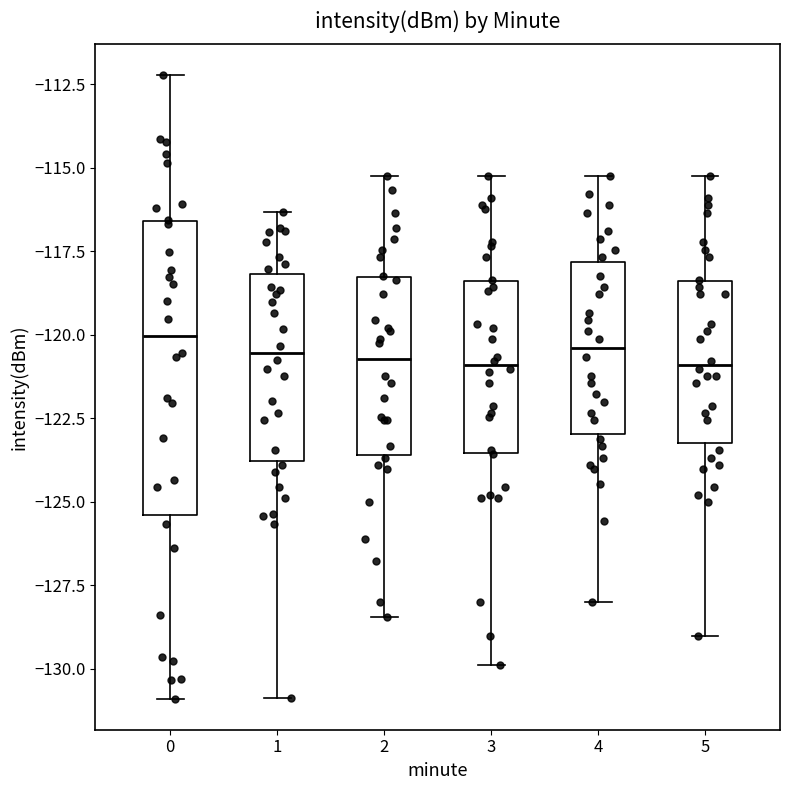

Reading left to right, read every box against the y-axis: the position of its median line, the range the box covers, and the ends of its whiskers. The values are not printed on the chart, so give them approximately, as read against the axis.

0: median -120.0, box -125.5 to -116.5, whiskers -131.0 to -112.0
1: median -120.5, box -124.0 to -118.0, whiskers -131.0 to -116.5
2: median -120.5, box -123.5 to -118.5, whiskers -128.5 to -115.0
3: median -121.0, box -123.5 to -118.5, whiskers -130.0 to -115.0
4: median -120.5, box -123.0 to -118.0, whiskers -128.0 to -115.0
5: median -121.0, box -123.0 to -118.5, whiskers -129.0 to -115.0